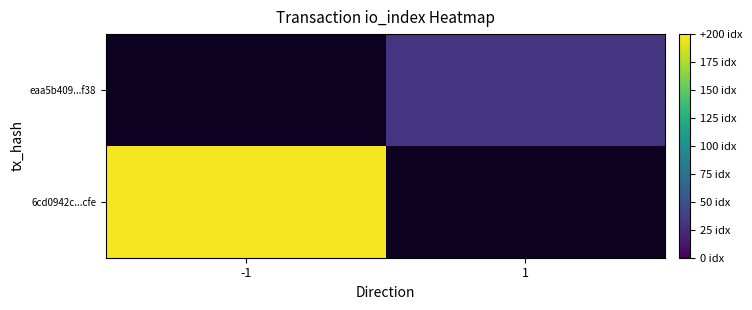

Between 1 and -1, which is larger?

-1